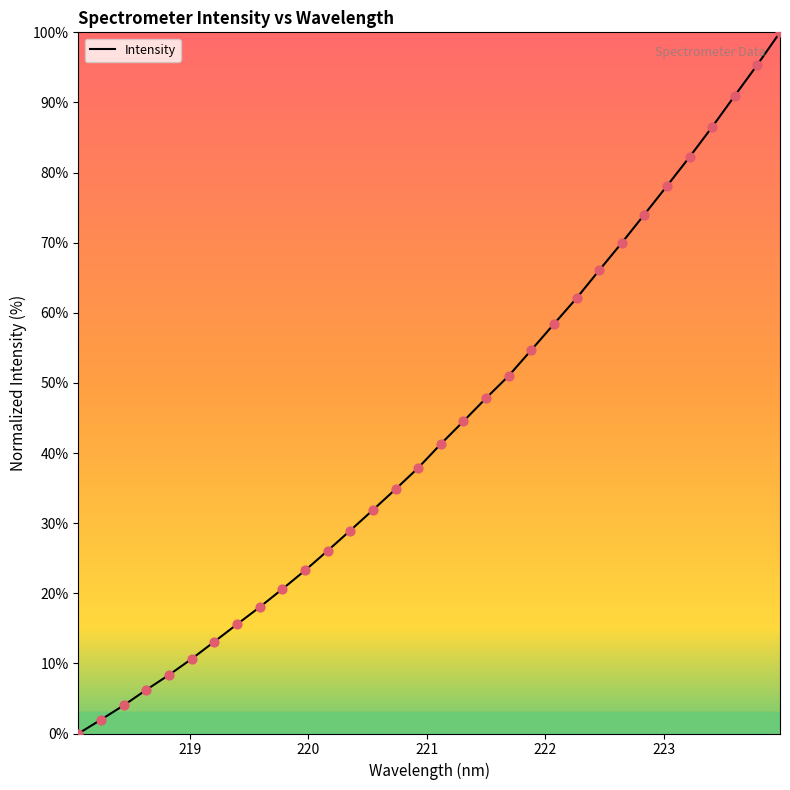

What is the greatest value displayed?

100.0